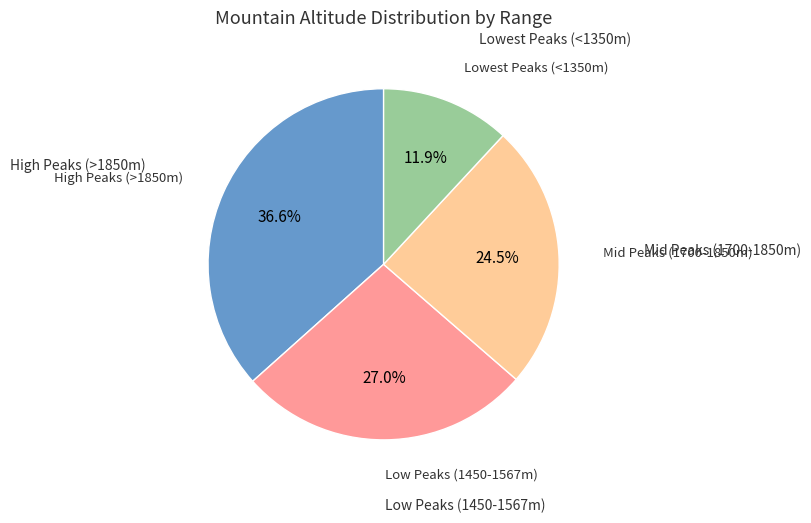

Is there a majority slice in this chart?

No